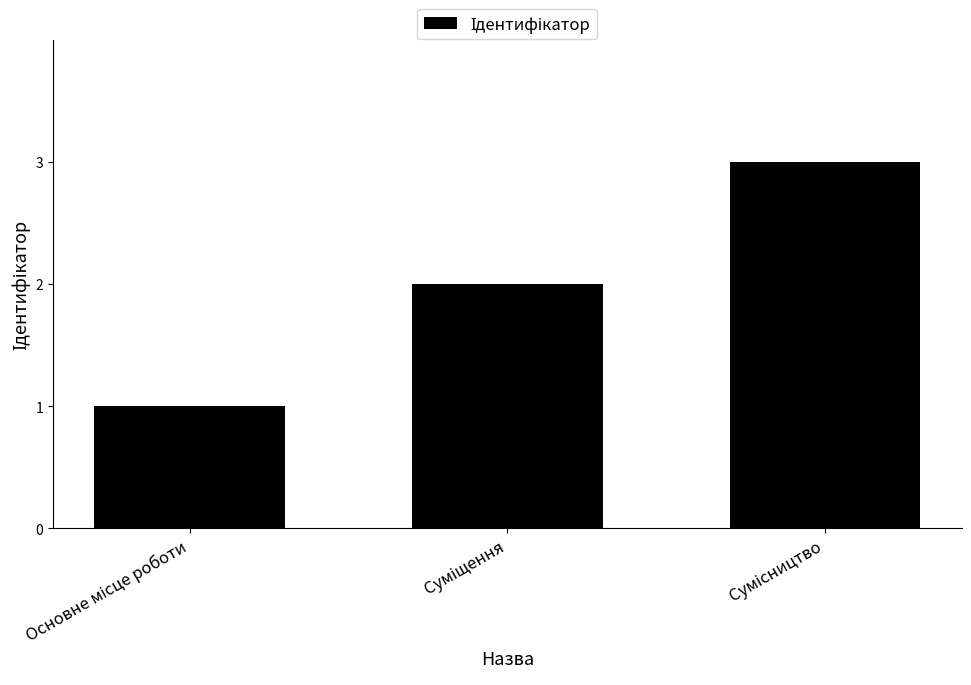

What is the sum of all values?

6